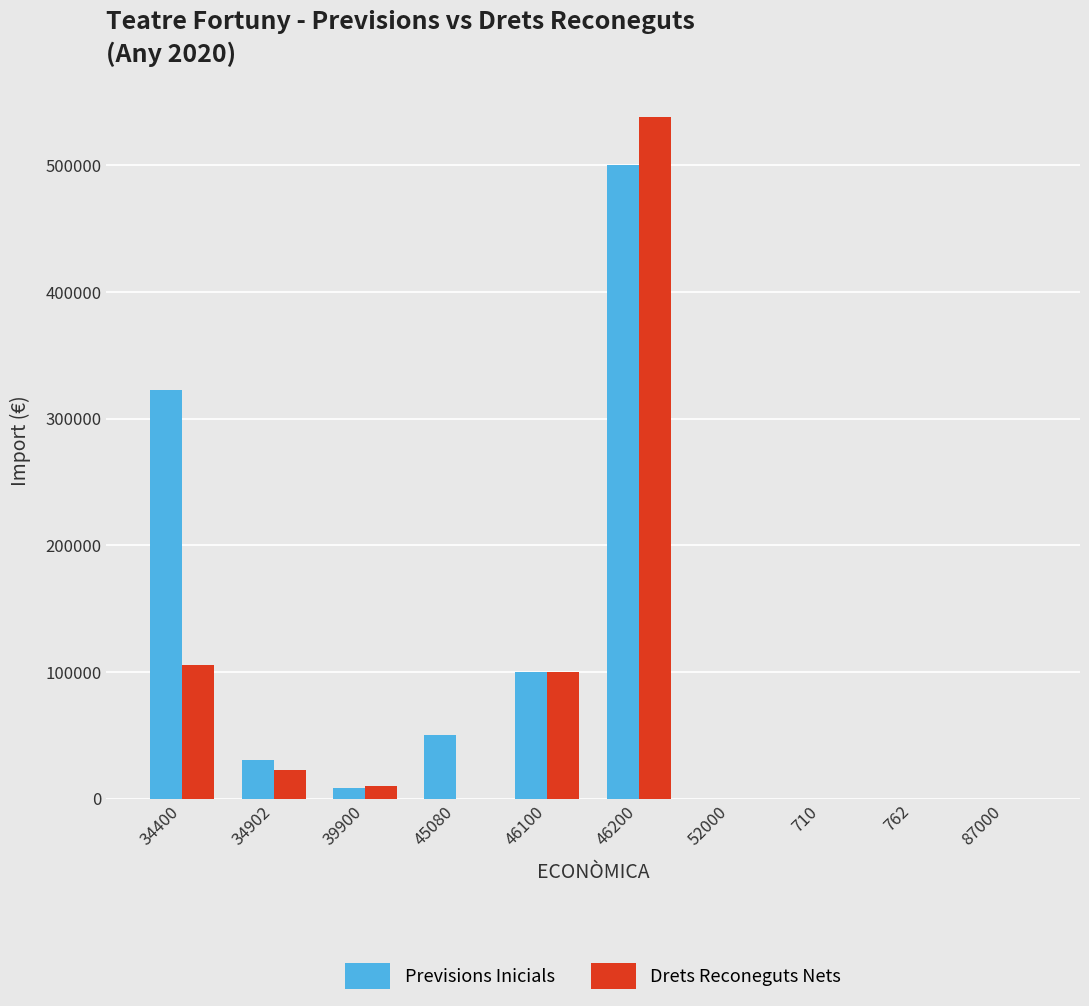

Is it true that Drets Reconeguts Nets equals 20441.8 at 46100?

False